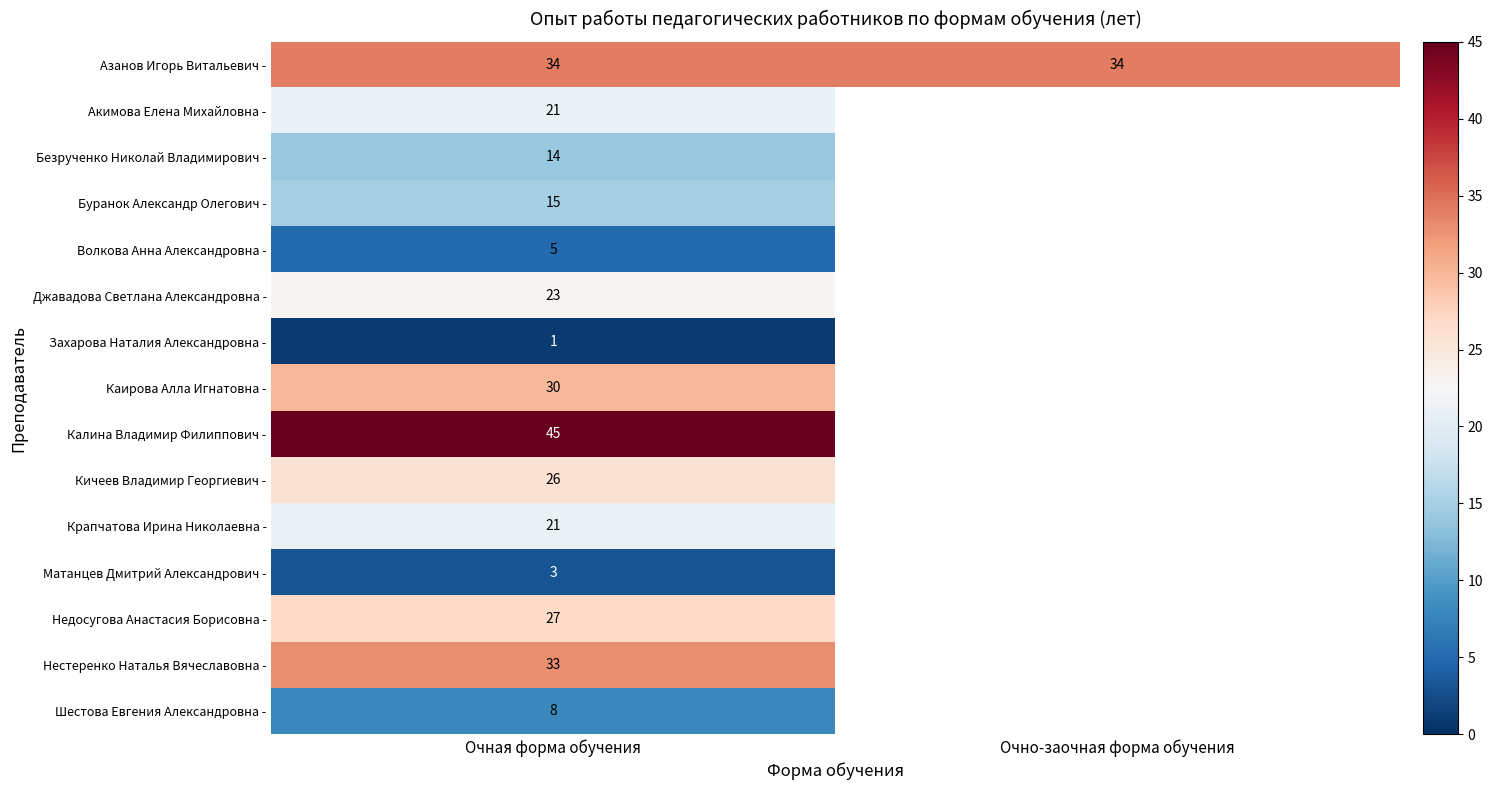

True or false: Калина Владимир Филиппович - has a value of 45 at Очная форма обучения.

True